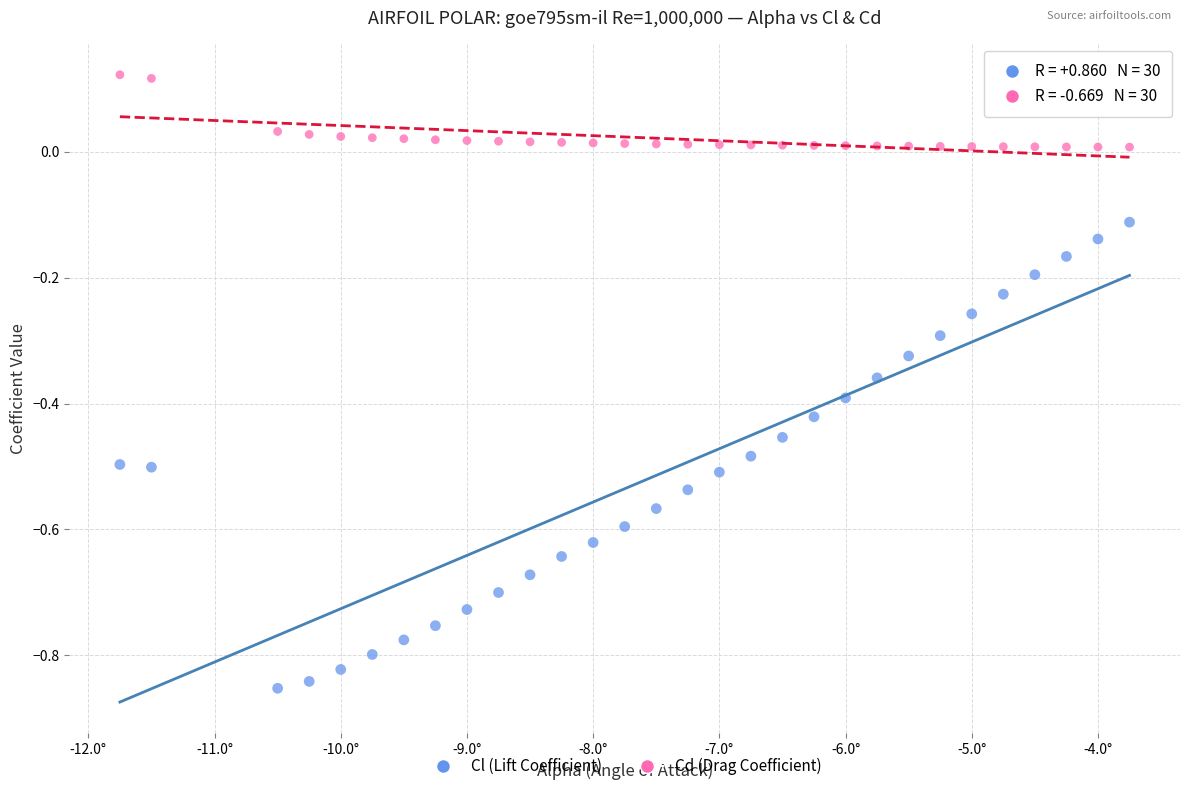

Which series has the widest spread of Y values?

Cl (Lift Coefficient)